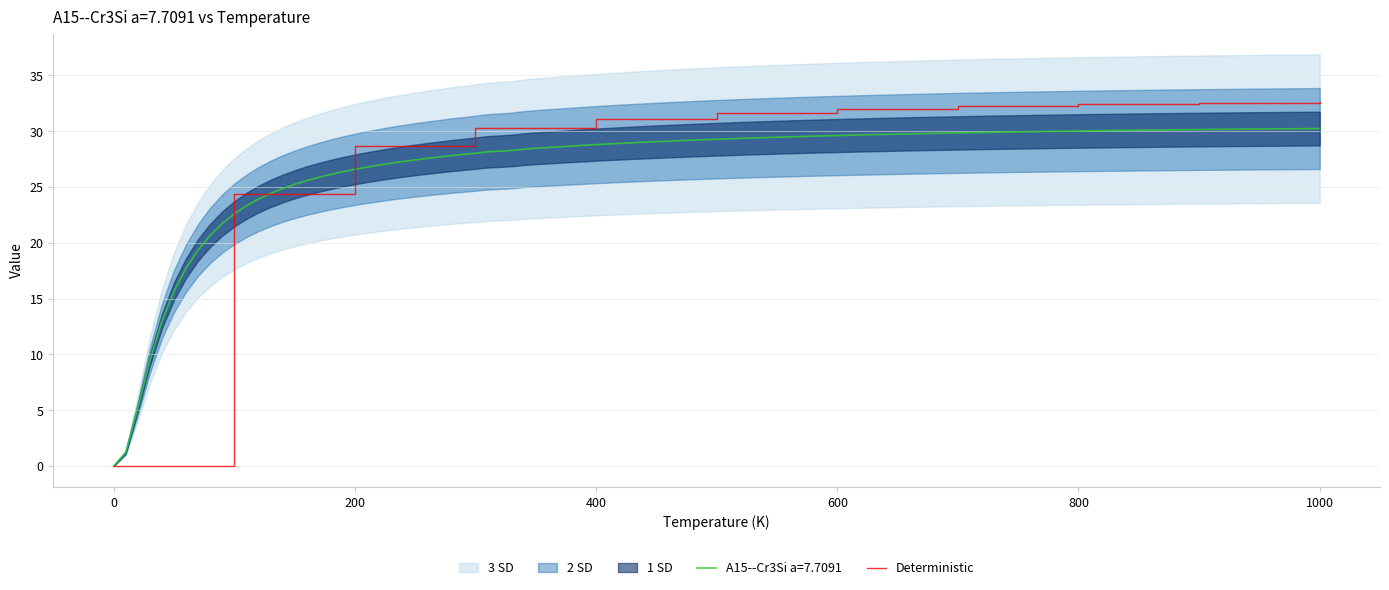

Is it true that Deterministic equals 0.0 at 0?

True